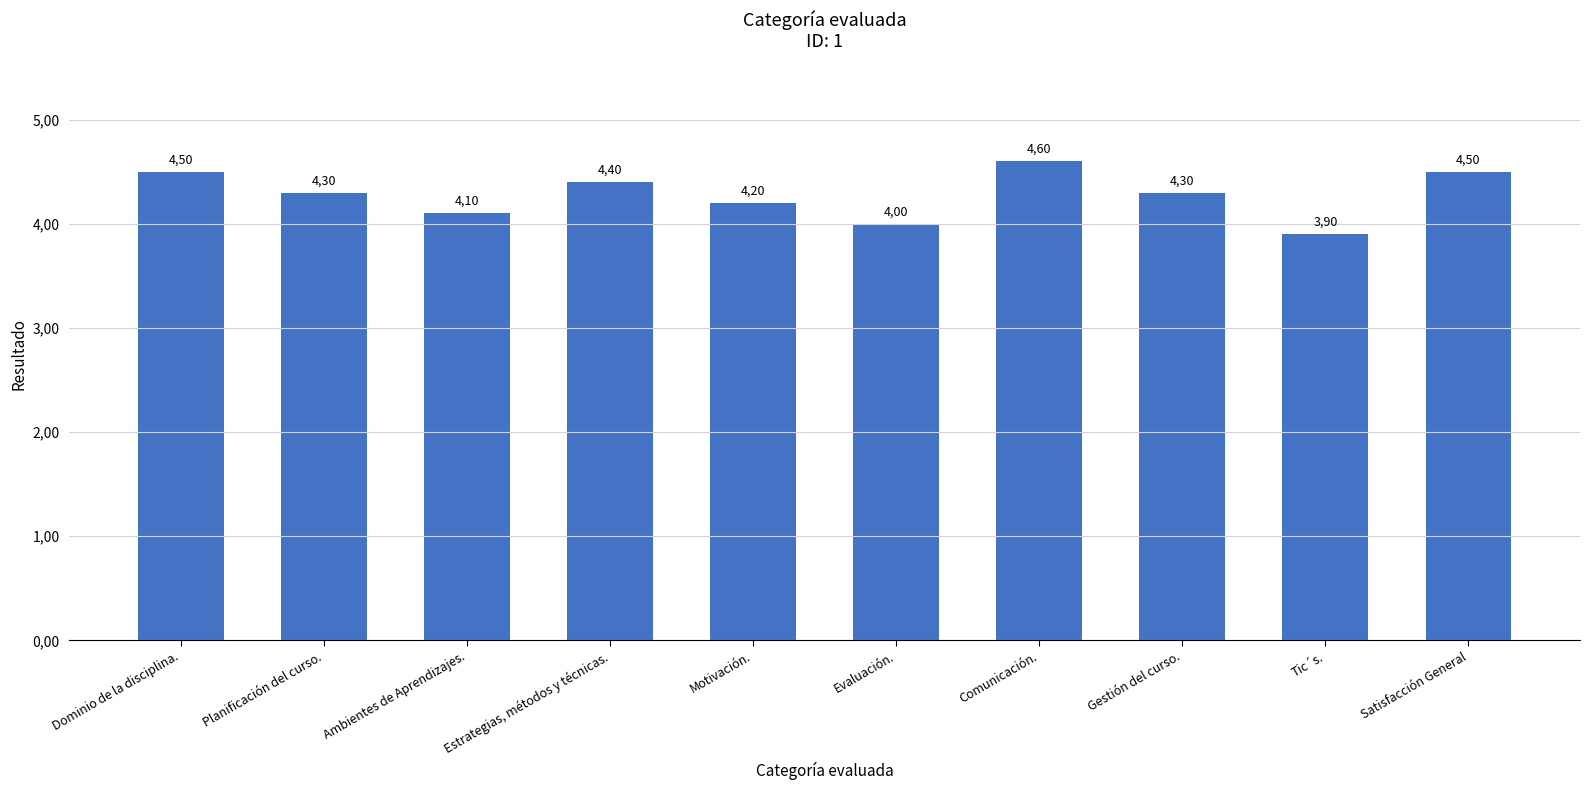

Does the chart contain stacked bars?

No